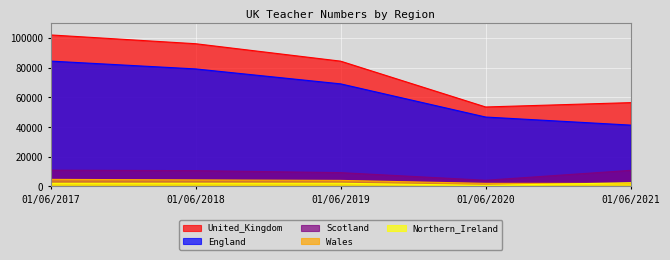

How many interior local valleys does the United_Kingdom series have?

1